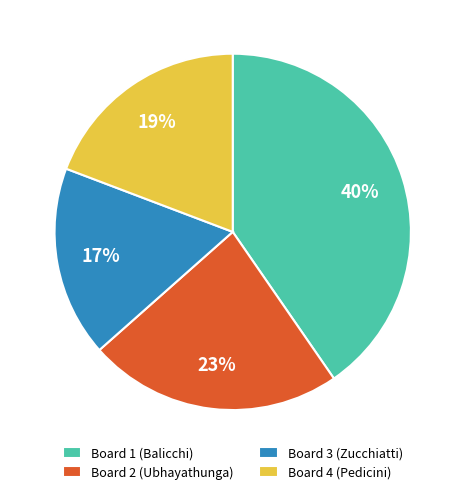

To the nearest percent, what percentage of the pie is Board 2 (Ubhayathunga)?

23%